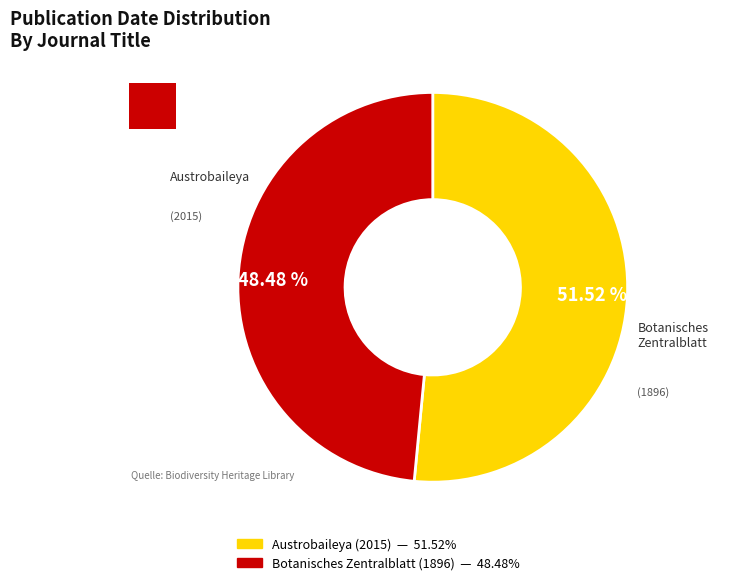

What percentage is the Austrobaileya (2015) slice, to the nearest percent?

52%